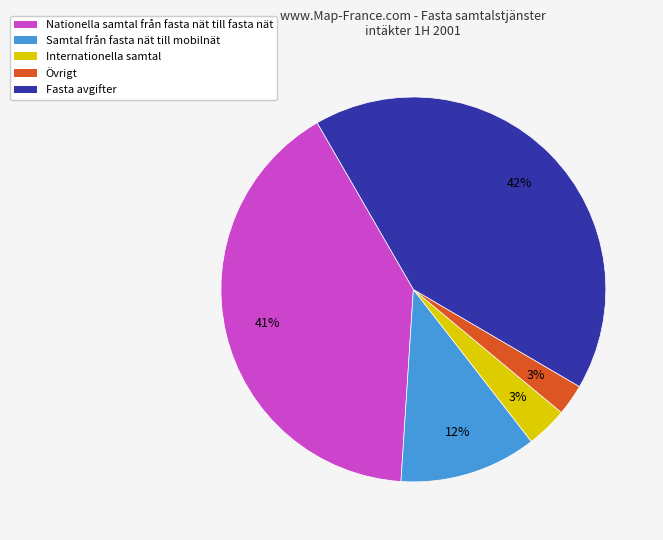

Is the sum of Samtal från fasta nät till mobilnät and Nationella samtal från fasta nät till fasta nät greater than half?

Yes